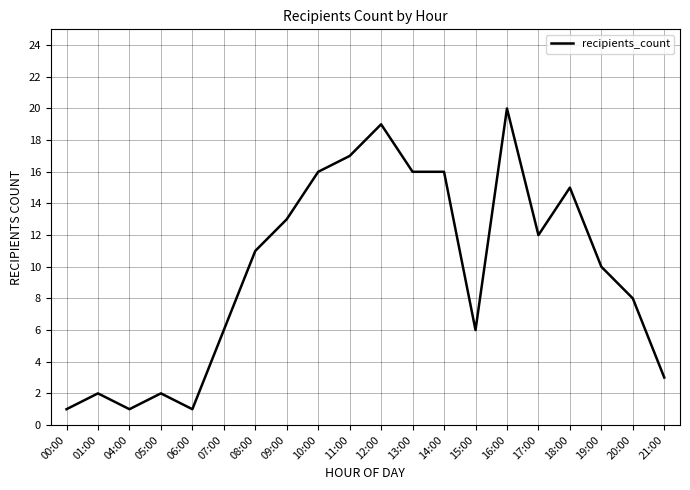

The chart shows a value of 17 at 11:00. True or false?

True